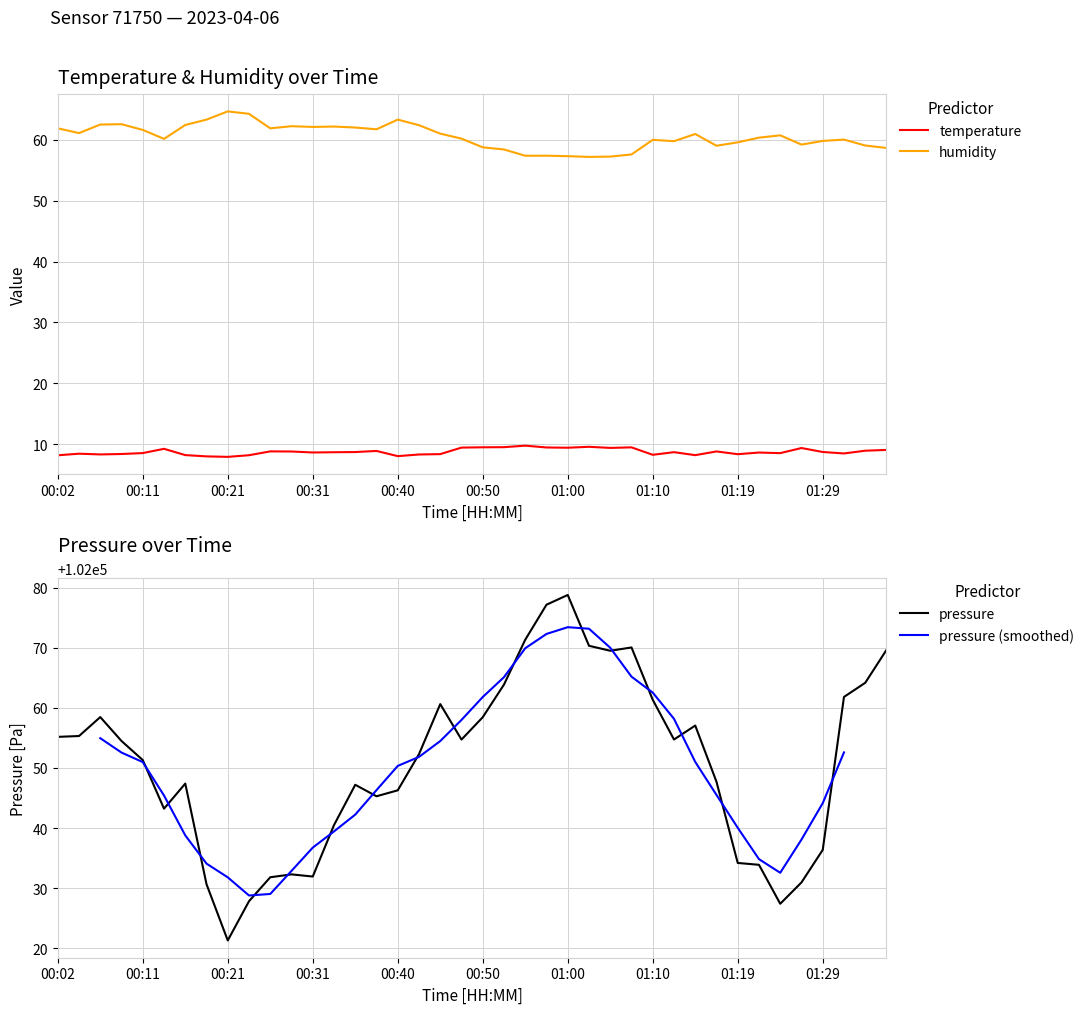

True or false: temperature and pressure_norm cross at least once.

False